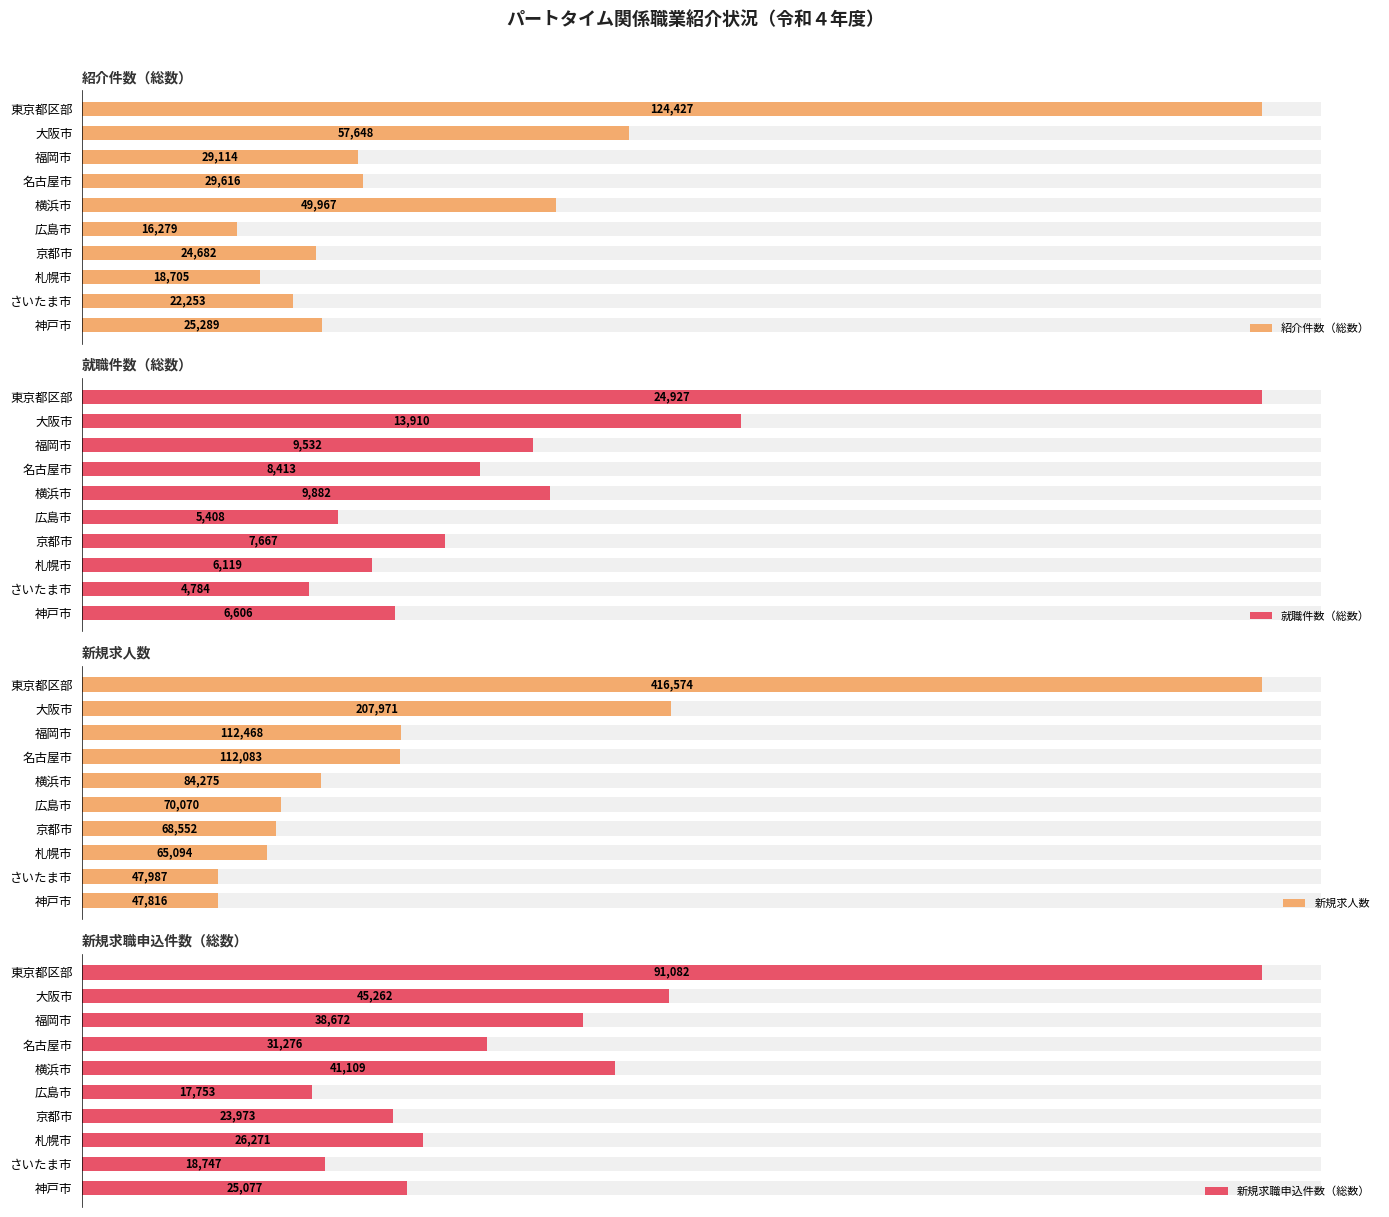

The 就職件数（総数） series shows 9532 at 福岡市. True or false?

True